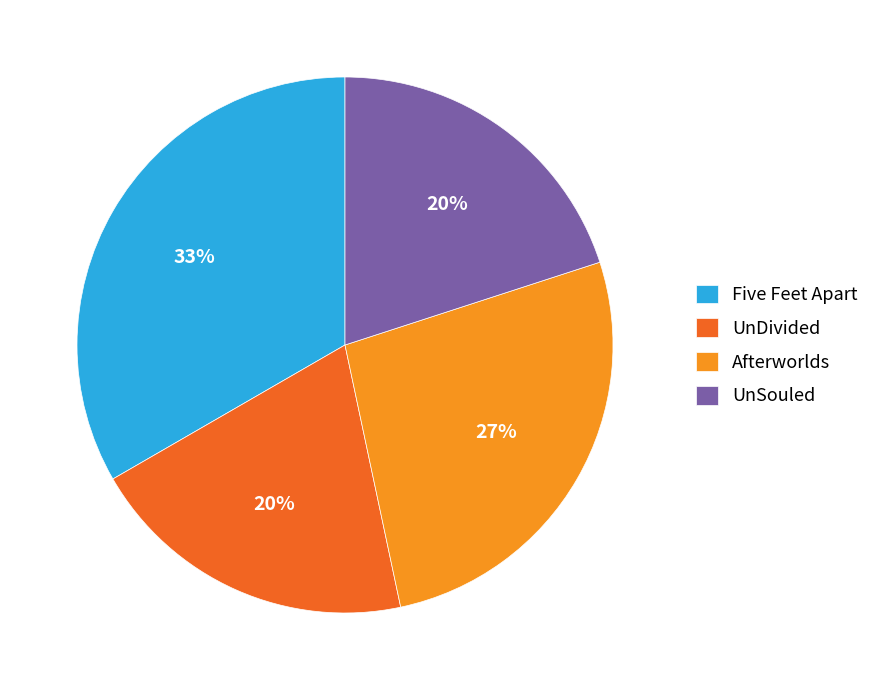

Is there any slice that represents more than half of the pie?

No